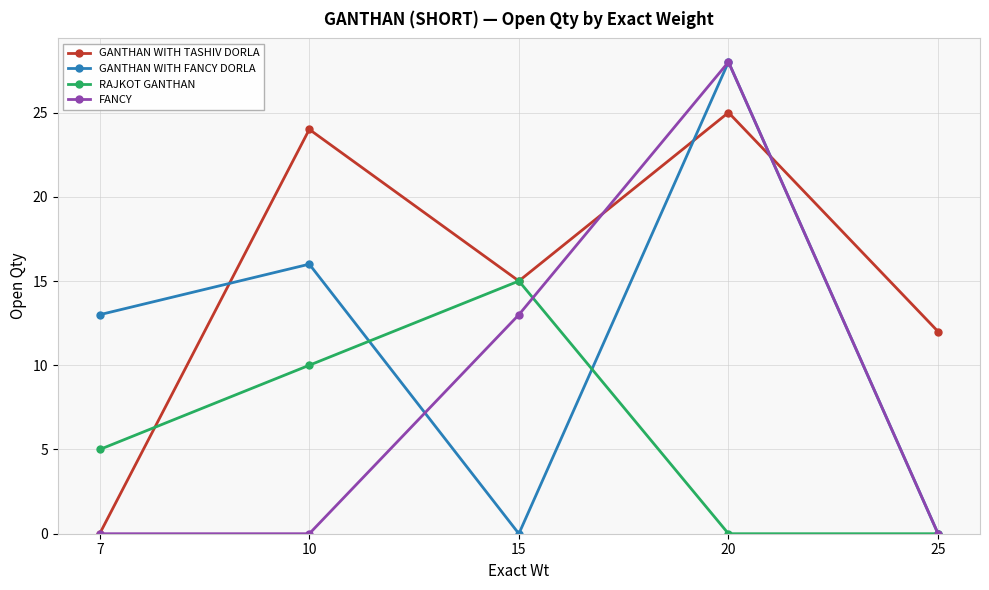

Which series has the largest total across all categories?

GANTHAN WITH TASHIV DORLA